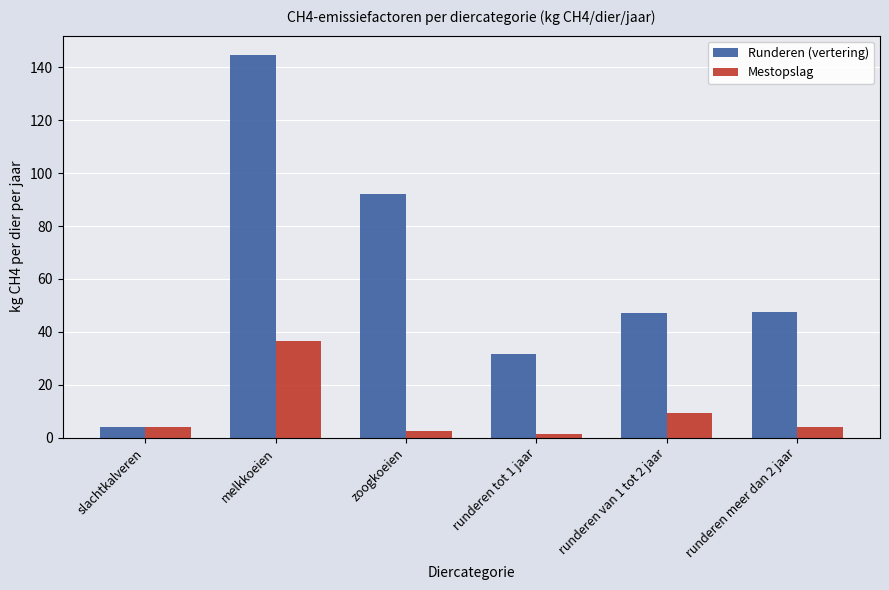

At which category is the sum across all series the highest?

melkkoeien